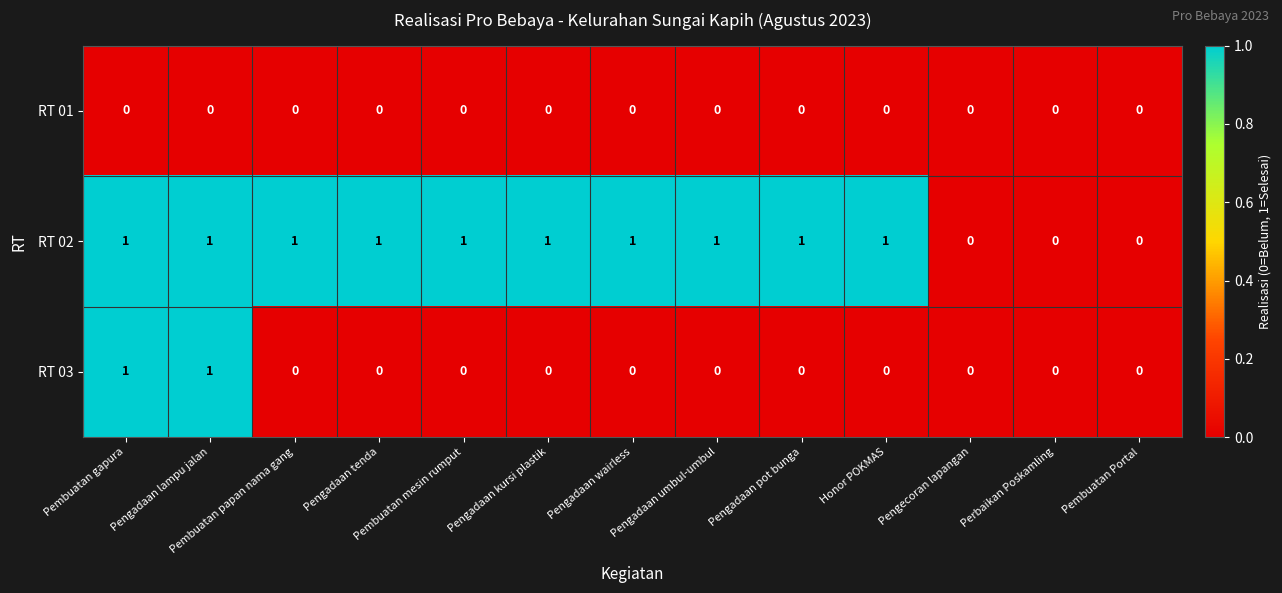

Count the number of categories in the chart.

13